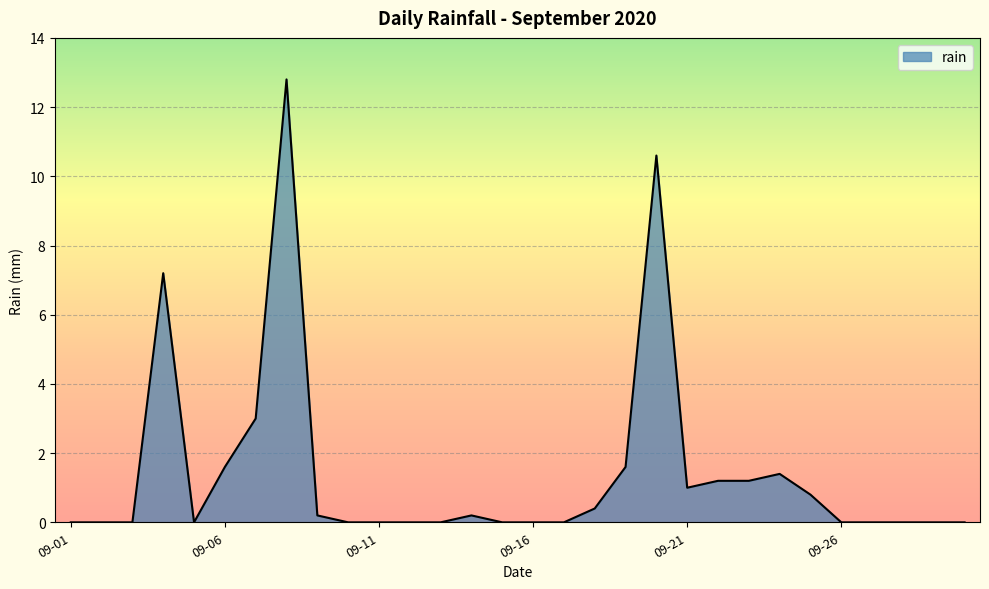

What is the difference between the maximum and minimum values?

12.8